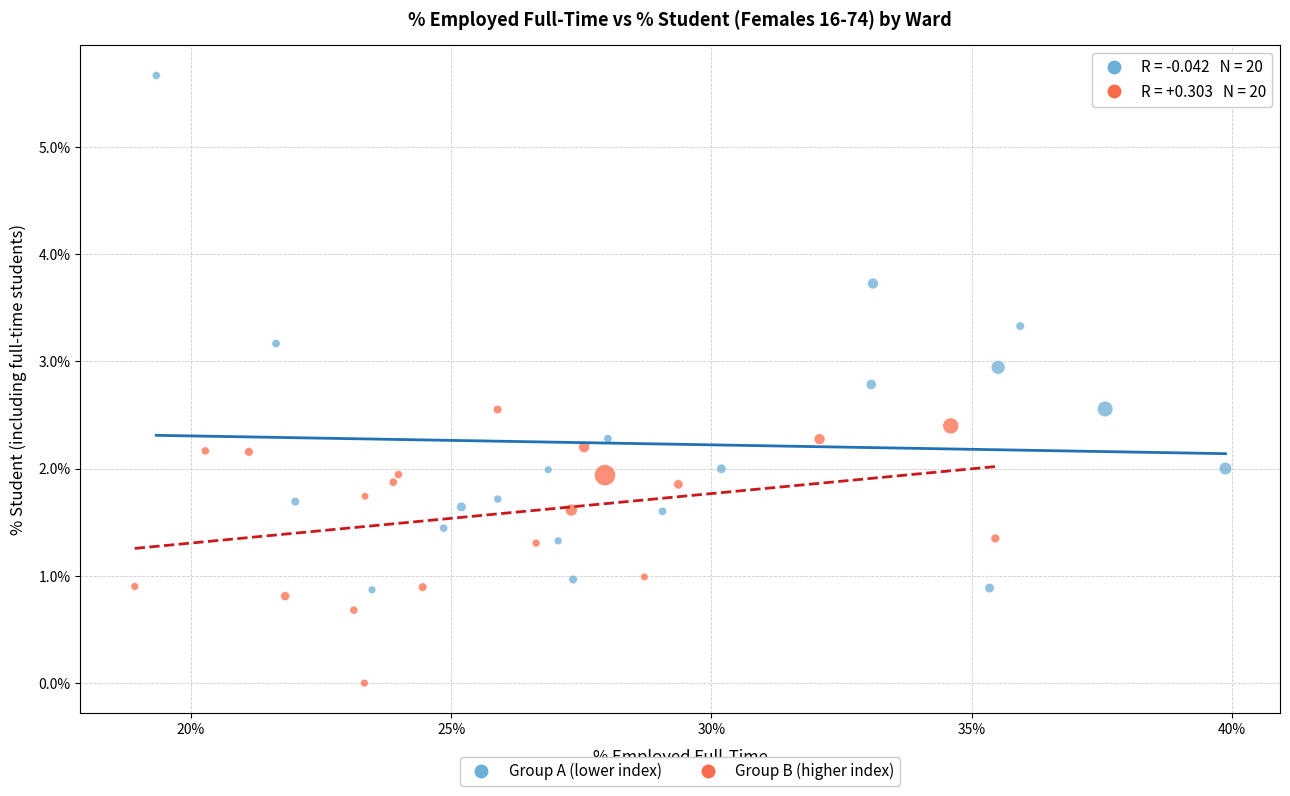

Which series contains the highest Y value?

Group A (lower index)